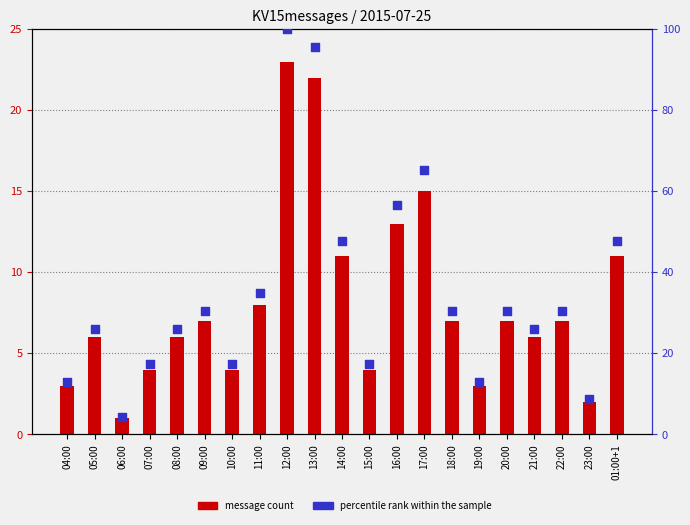

Which series has the widest spread of Y values?

percentile rank within the sample